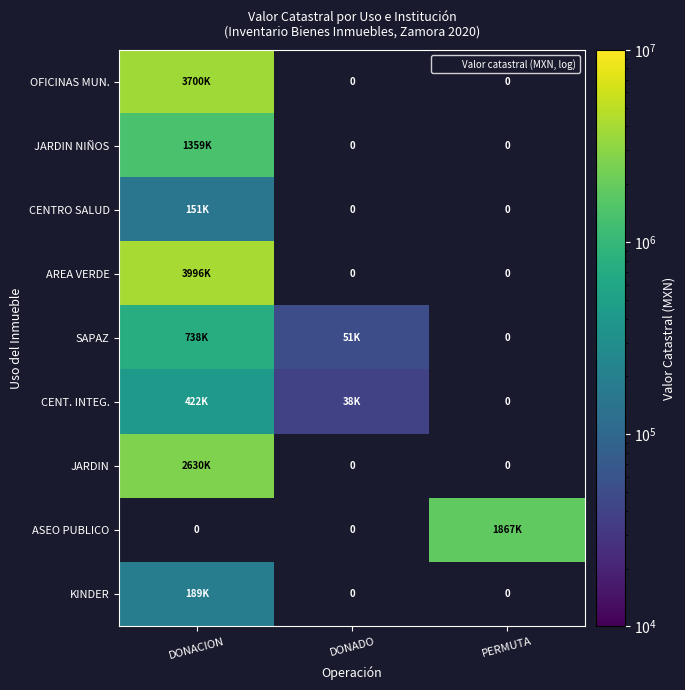

At how many categories does at least one series exceed 1746844?

2